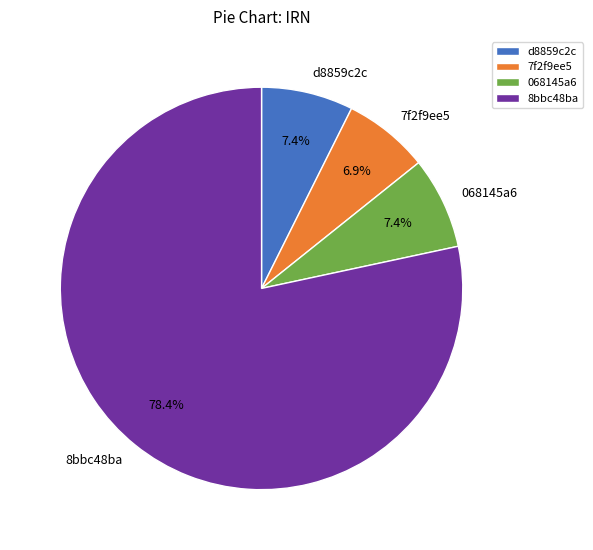

Is there any slice that represents more than half of the pie?

Yes